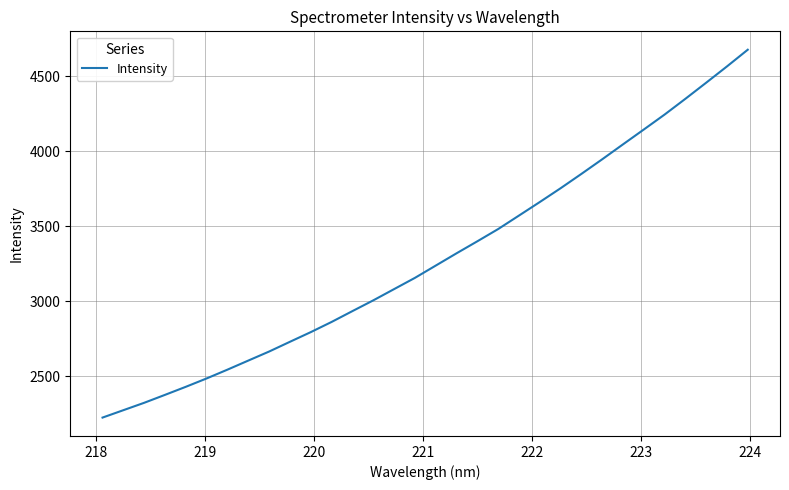

What is the minimum value shown in the chart?

2223.3